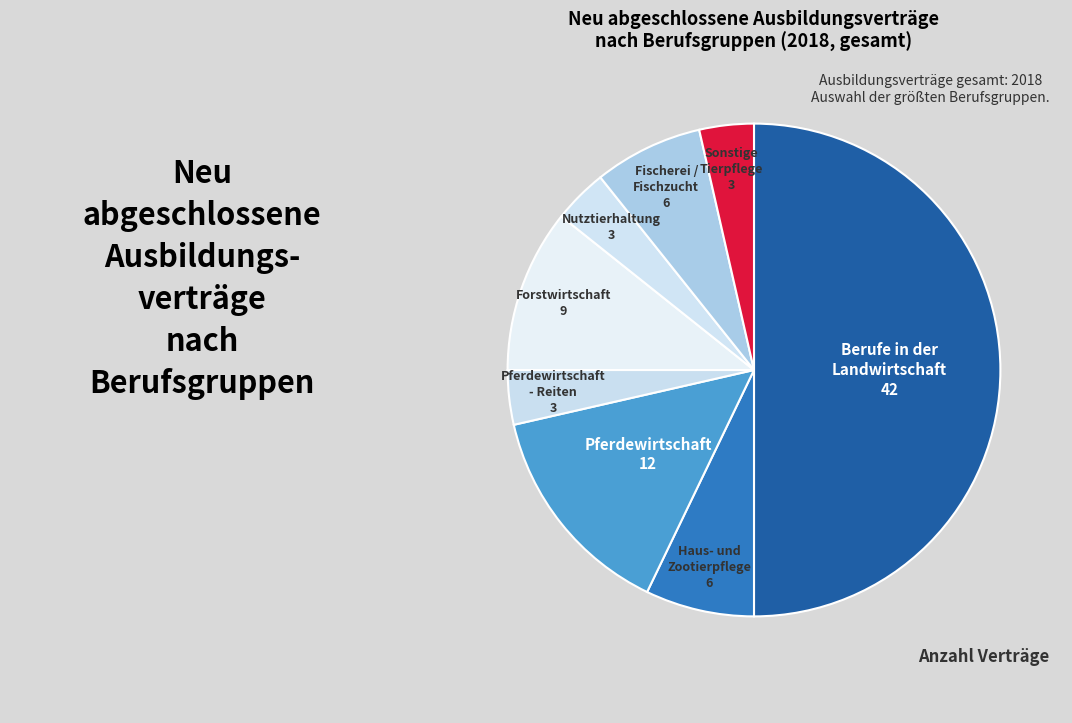

Is it true that Pferdewirtschaft - Reiten is 17% of the pie?

False